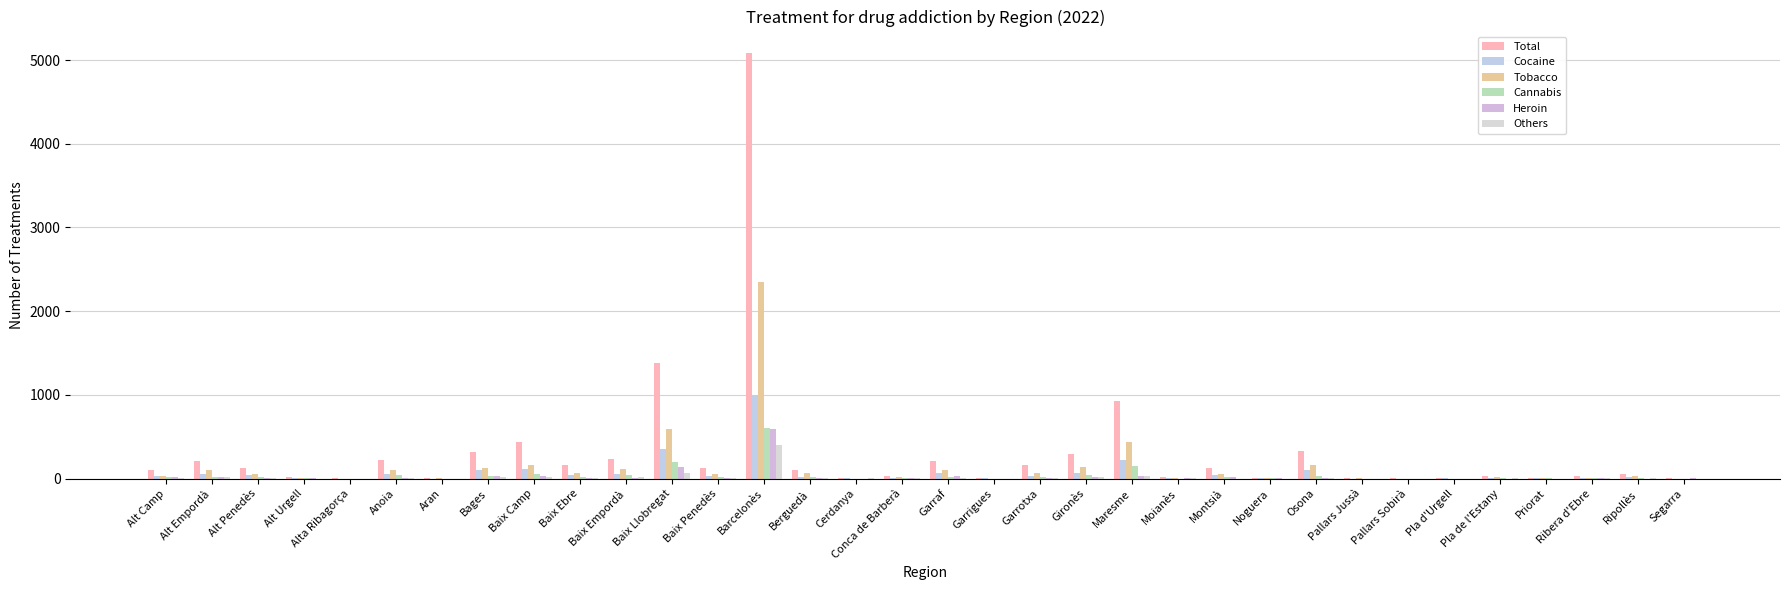

Reading right to left, transcribe all the data shown in this chart.

Total: Segarra=4	Ripollès=59	Ribera d'Ebre=30	Priorat=13	Pla de l'Estany=35	Pla d'Urgell=6	Pallars Sobirà=2	Pallars Jussà=5	Osona=329	Noguera=10	Montsià=131	Moianès=19	Maresme=921	Gironès=295	Garrotxa=161	Garrigues=5	Garraf=216	Conca de Barberà=29	Cerdanya=8	Berguedà=101	Barcelonès=5086	Baix Penedès=129	Baix Llobregat=1375	Baix Empordà=237	Baix Ebre=159	Baix Camp=432	Bages=314	Aran=4	Anoia=223	Alta Ribagorça=3	Alt Urgell=23	Alt Penedès=125	Alt Empordà=216	Alt Camp=98
Cocaine: Segarra=0	Ripollès=21	Ribera d'Ebre=6	Priorat=3	Pla de l'Estany=13	Pla d'Urgell=4	Pallars Sobirà=1	Pallars Jussà=0	Osona=108	Noguera=3	Montsià=48	Moianès=7	Maresme=221	Gironès=67	Garrotxa=36	Garrigues=2	Garraf=64	Conca de Barberà=6	Cerdanya=3	Berguedà=18	Barcelonès=1002	Baix Penedès=34	Baix Llobregat=355	Baix Empordà=59	Baix Ebre=48	Baix Camp=111	Bages=104	Aran=1	Anoia=58	Alta Ribagorça=1	Alt Urgell=4	Alt Penedès=41	Alt Empordà=57	Alt Camp=27
Tobacco: Segarra=1	Ripollès=30	Ribera d'Ebre=13	Priorat=8	Pla de l'Estany=17	Pla d'Urgell=1	Pallars Sobirà=1	Pallars Jussà=3	Osona=158	Noguera=3	Montsià=51	Moianès=7	Maresme=438	Gironès=139	Garrotxa=72	Garrigues=1	Garraf=98	Conca de Barberà=15	Cerdanya=1	Berguedà=62	Barcelonès=2344	Baix Penedès=52	Baix Llobregat=590	Baix Empordà=109	Baix Ebre=69	Baix Camp=168	Bages=131	Aran=2	Anoia=102	Alta Ribagorça=1	Alt Urgell=11	Alt Penedès=54	Alt Empordà=102	Alt Camp=32
Cannabis: Segarra=1	Ripollès=4	Ribera d'Ebre=3	Priorat=2	Pla de l'Estany=3	Pla d'Urgell=0	Pallars Sobirà=0	Pallars Jussà=1	Osona=36	Noguera=2	Montsià=15	Moianès=1	Maresme=153	Gironès=46	Garrotxa=19	Garrigues=1	Garraf=20	Conca de Barberà=2	Cerdanya=0	Berguedà=16	Barcelonès=600	Baix Penedès=20	Baix Llobregat=194	Baix Empordà=42	Baix Ebre=24	Baix Camp=53	Bages=32	Aran=1	Anoia=41	Alta Ribagorça=0	Alt Urgell=4	Alt Penedès=18	Alt Empordà=21	Alt Camp=15
Heroin: Segarra=2	Ripollès=1	Ribera d'Ebre=5	Priorat=0	Pla de l'Estany=0	Pla d'Urgell=1	Pallars Sobirà=0	Pallars Jussà=1	Osona=12	Noguera=2	Montsià=16	Moianès=2	Maresme=37	Gironès=22	Garrotxa=3	Garrigues=1	Garraf=28	Conca de Barberà=2	Cerdanya=0	Berguedà=2	Barcelonès=587	Baix Penedès=13	Baix Llobregat=135	Baix Empordà=5	Baix Ebre=13	Baix Camp=31	Bages=27	Aran=0	Anoia=9	Alta Ribagorça=1	Alt Urgell=2	Alt Penedès=8	Alt Empordà=15	Alt Camp=19
Others: Segarra=0	Ripollès=2	Ribera d'Ebre=2	Priorat=0	Pla de l'Estany=2	Pla d'Urgell=0	Pallars Sobirà=0	Pallars Jussà=0	Osona=12	Noguera=0	Montsià=1	Moianès=2	Maresme=29	Gironès=20	Garrotxa=8	Garrigues=0	Garraf=5	Conca de Barberà=2	Cerdanya=4	Berguedà=3	Barcelonès=403	Baix Penedès=9	Baix Llobregat=66	Baix Empordà=21	Baix Ebre=5	Baix Camp=24	Bages=17	Aran=0	Anoia=13	Alta Ribagorça=0	Alt Urgell=1	Alt Penedès=4	Alt Empordà=21	Alt Camp=4